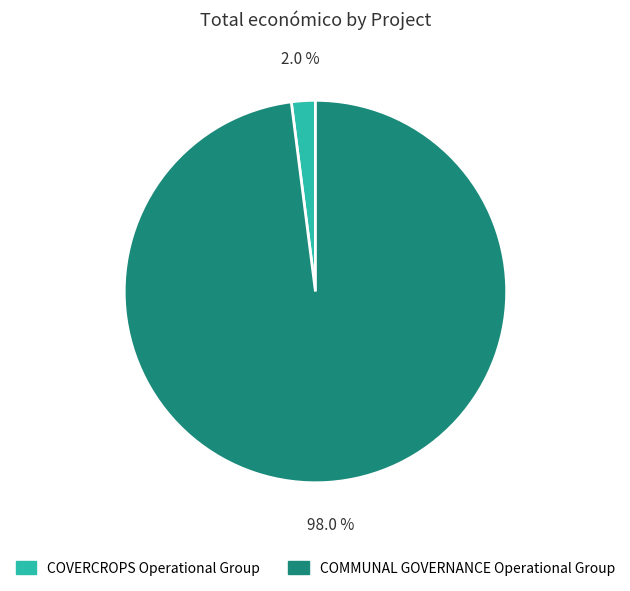

Is it true that COMMUNAL GOVERNANCE Operational Group is 92% of the pie?

False